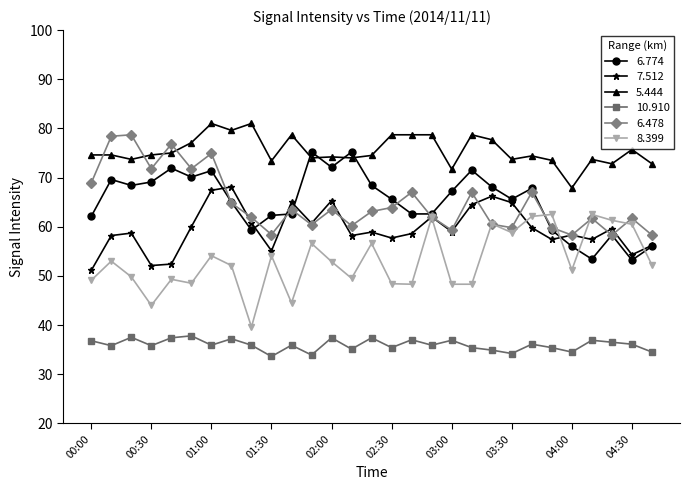

Which series has the largest total across all categories?

5.444